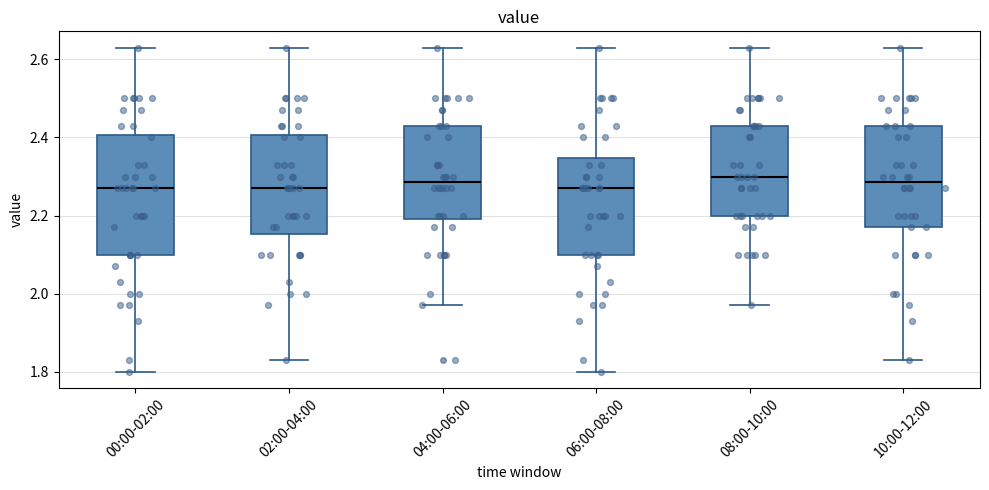

Where is the upper edge of the box for 04:00-06:00 on the y-axis? The values are not printed on the chart, so give them approximately, as read against the axis.

2.44